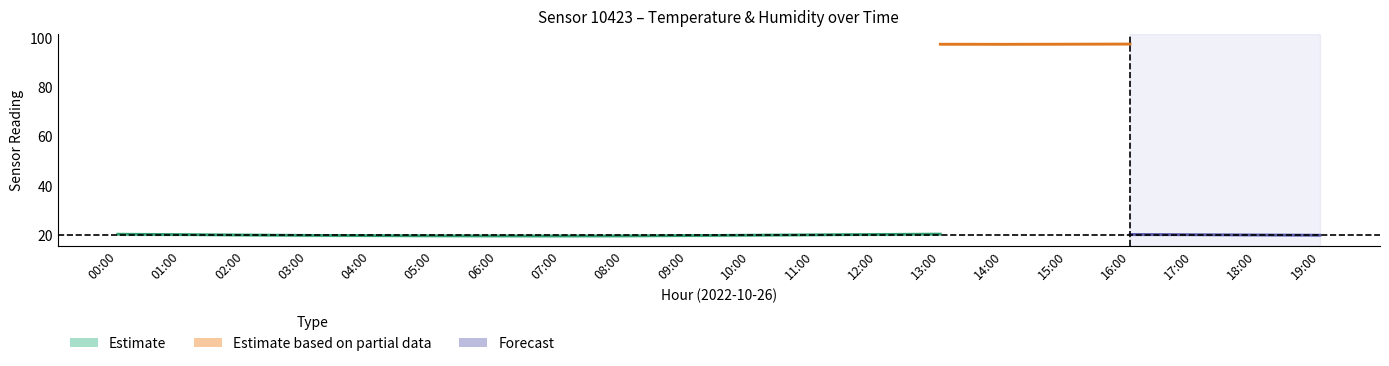

In temperature_upper, how many points are higher than both neighbors (excluding endpoints)?

1